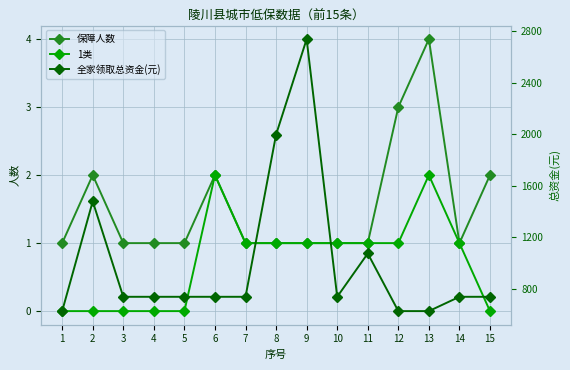

What are all the series names shown in the legend?

保障人数, 1类, 全家领取总资金(元)